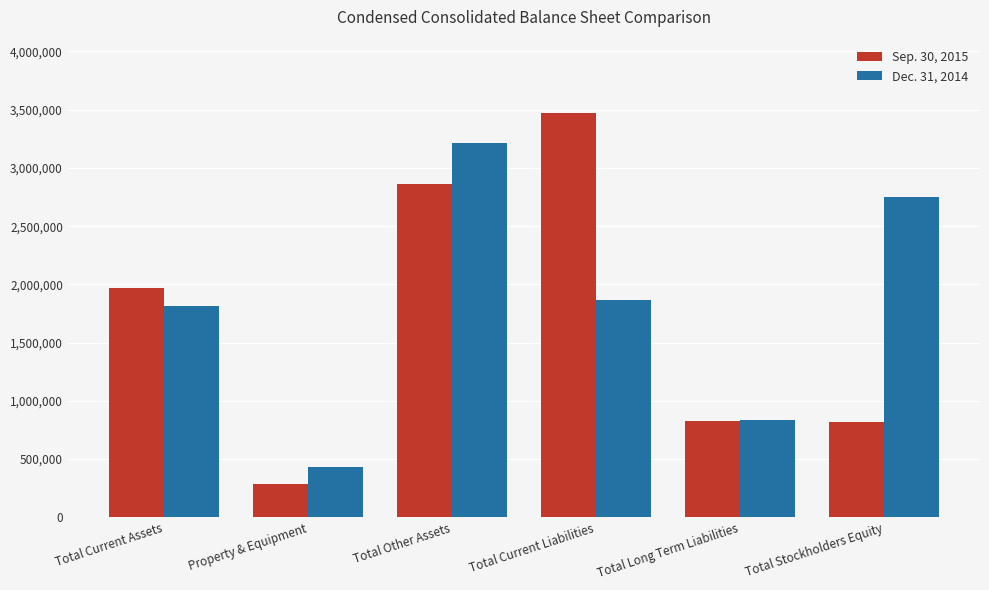

At Total Long Term Liabilities, list the series in order from largest to smallest.

Dec. 31, 2014, Sep. 30, 2015